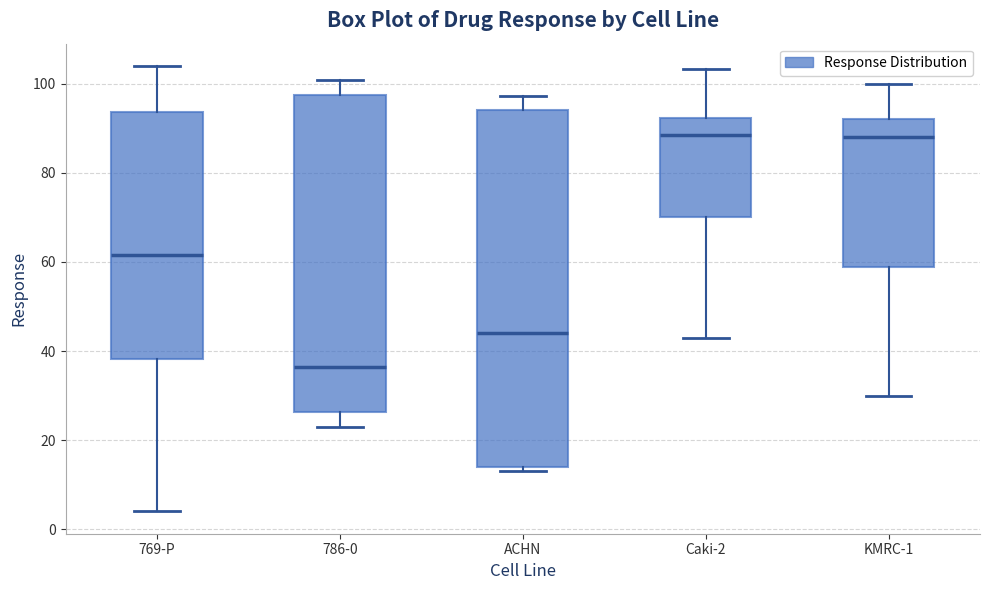

Reading left to right, read every box against the y-axis: the position of its median line, the range the box covers, and the ends of its whiskers. The values are not printed on the chart, so give them approximately, as read against the axis.

769-P: median 62, box 38 to 94, whiskers 4 to 104
786-0: median 36, box 26 to 98, whiskers 24 to 100
ACHN: median 44, box 14 to 94, whiskers 14 (just below the box's lower edge) to 98
Caki-2: median 88, box 70 to 92, whiskers 44 to 104
KMRC-1: median 88, box 58 to 92, whiskers 30 to 100